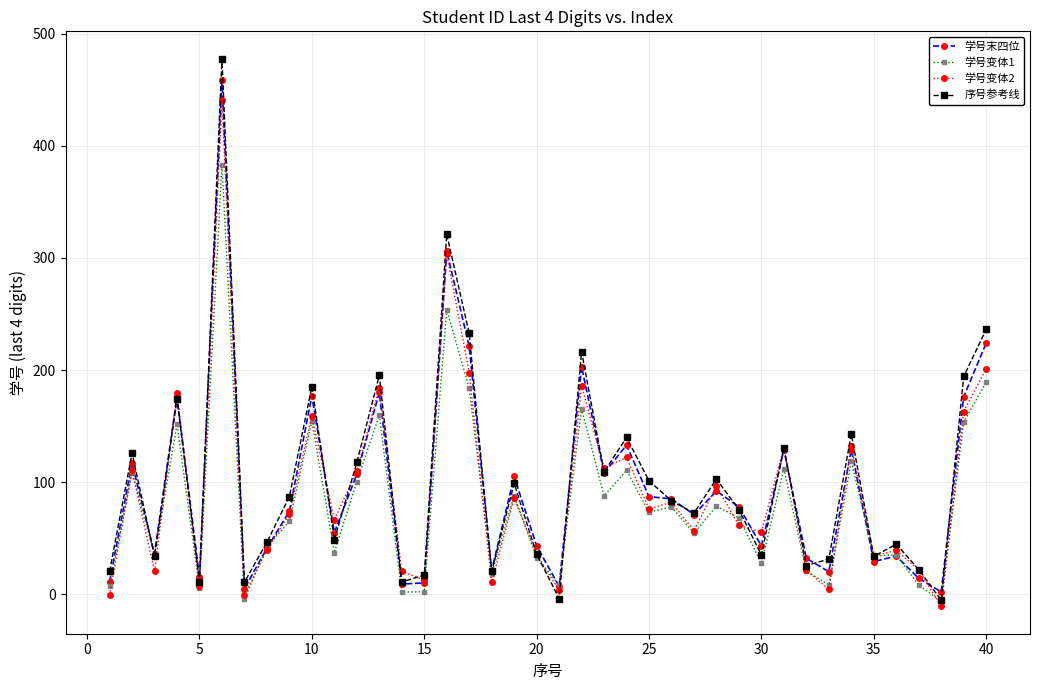

What is the greatest value displayed?

477.8